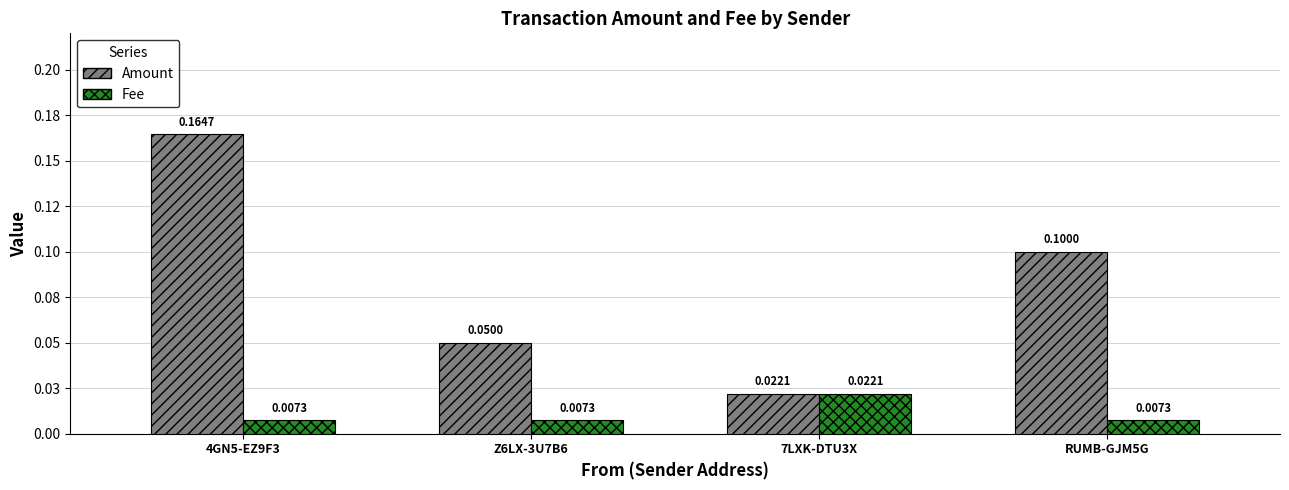

At which category does the chart reach its peak across all series?

4GN5-EZ9F3